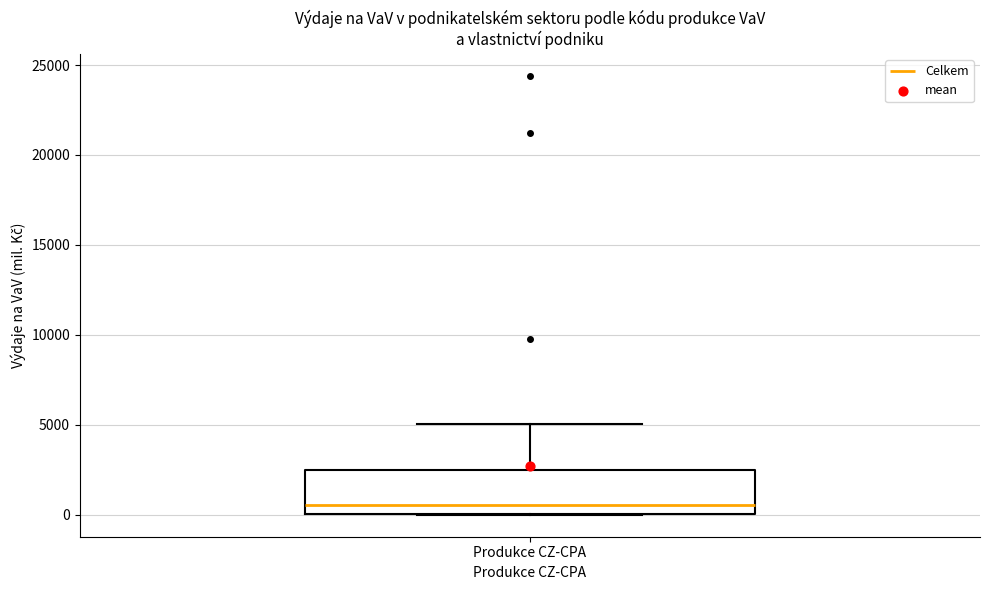

Read this box plot against the y-axis: the position of the median line, the range covered by the box, and the ends of both whiskers. The values are not printed on the chart, so give them approximately, as read against the axis.

median 500, box 0 to 2500, whiskers 0 to 5000